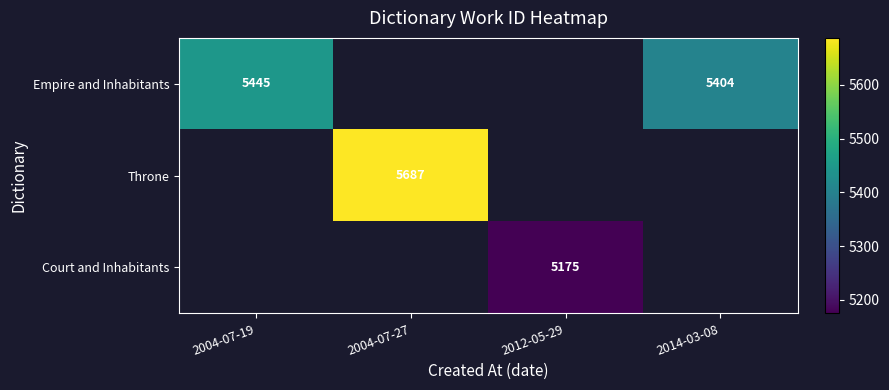

What is the smallest value displayed?

5175.0